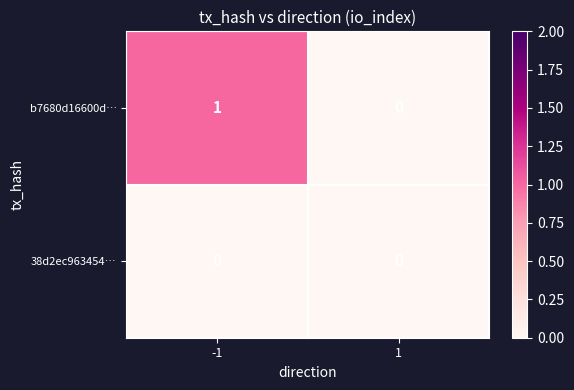

Is the value of b7680d16600d… at -1 greater than the value of 38d2ec963454… at -1?

Yes